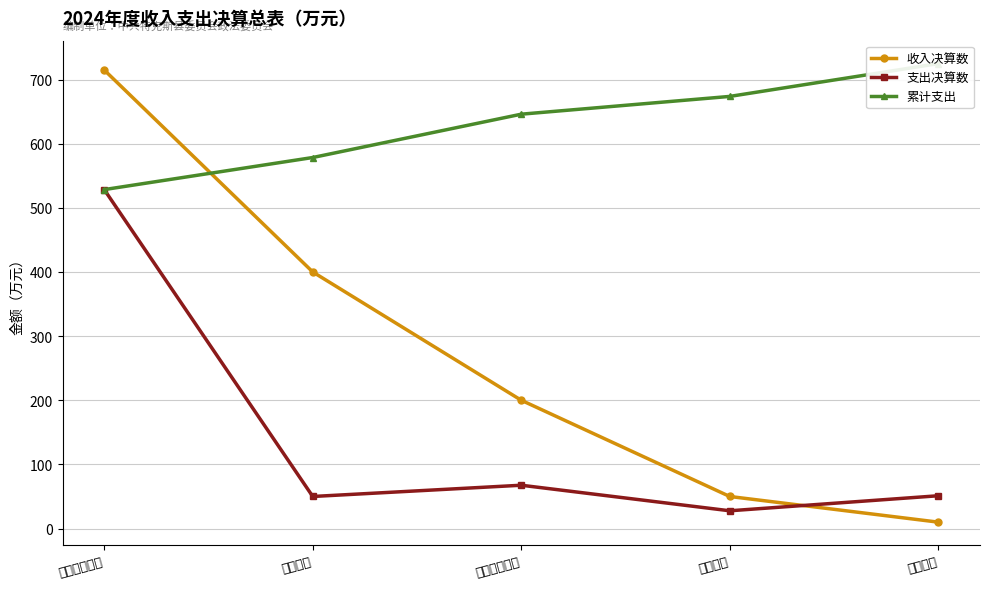

What is the greatest value displayed?

724.8